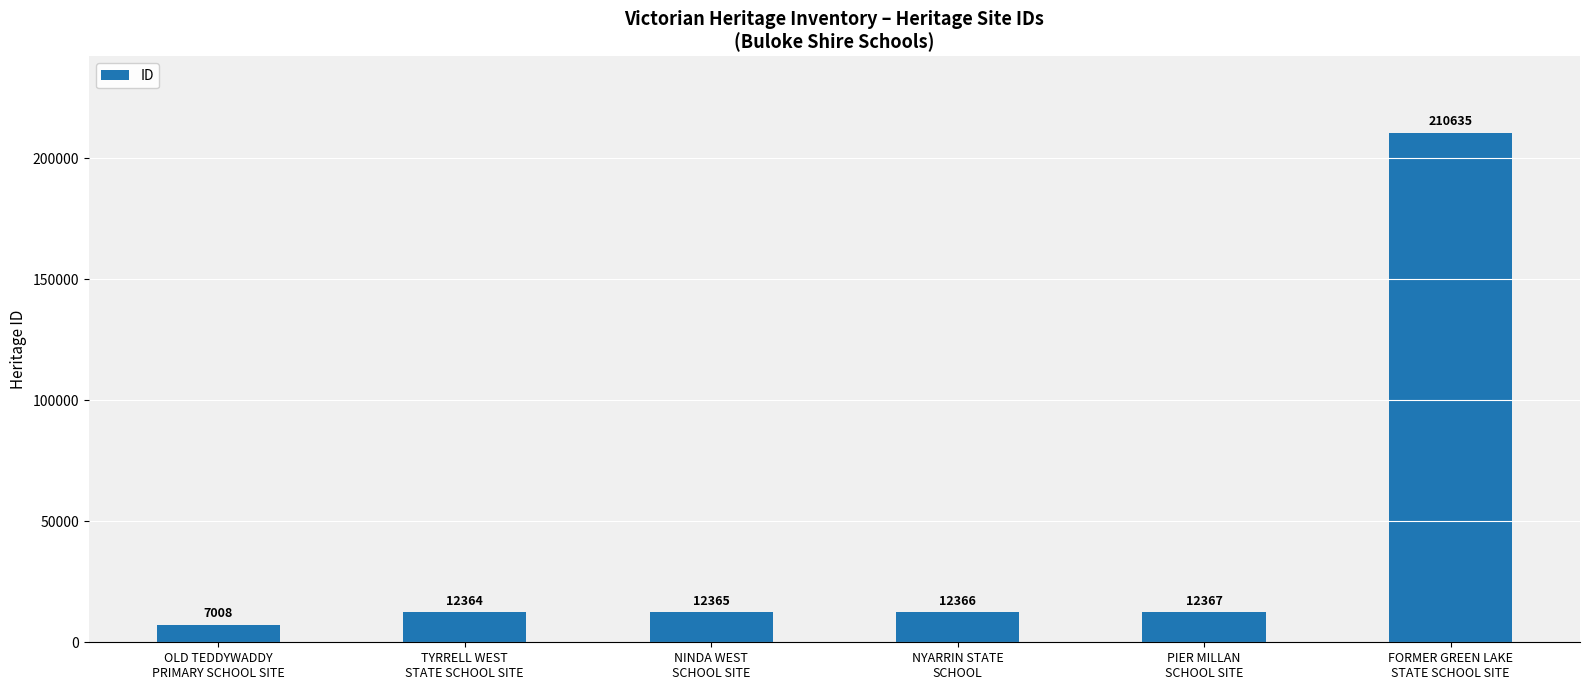

Which has a higher value, NYARRIN STATE
SCHOOL or NINDA WEST
SCHOOL SITE?

NYARRIN STATE
SCHOOL